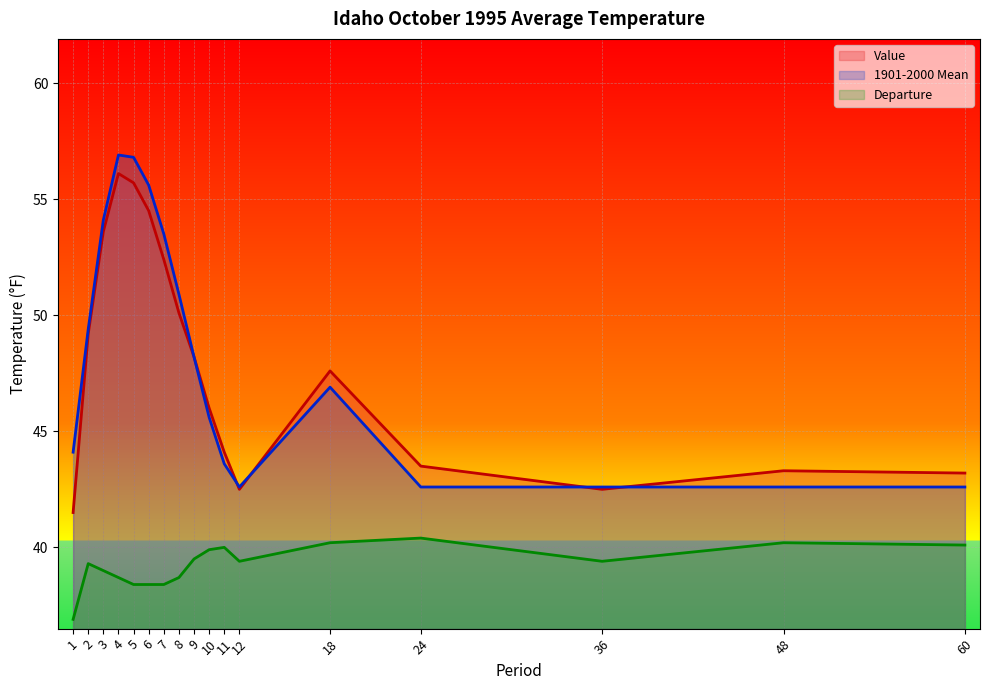

True or false: 1901-2000 Mean has a value of 23.1 at 12.

False